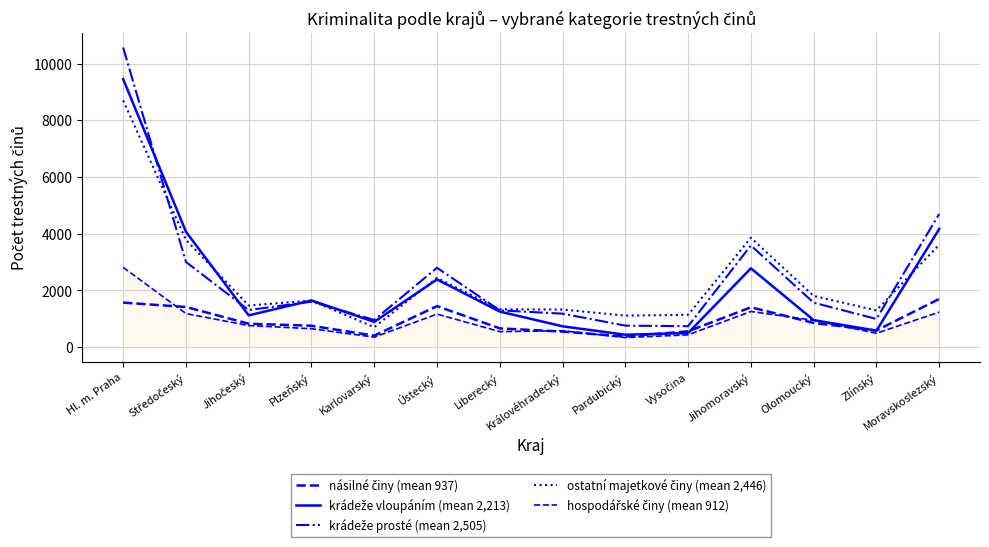

How many lines are shown in the chart?

5